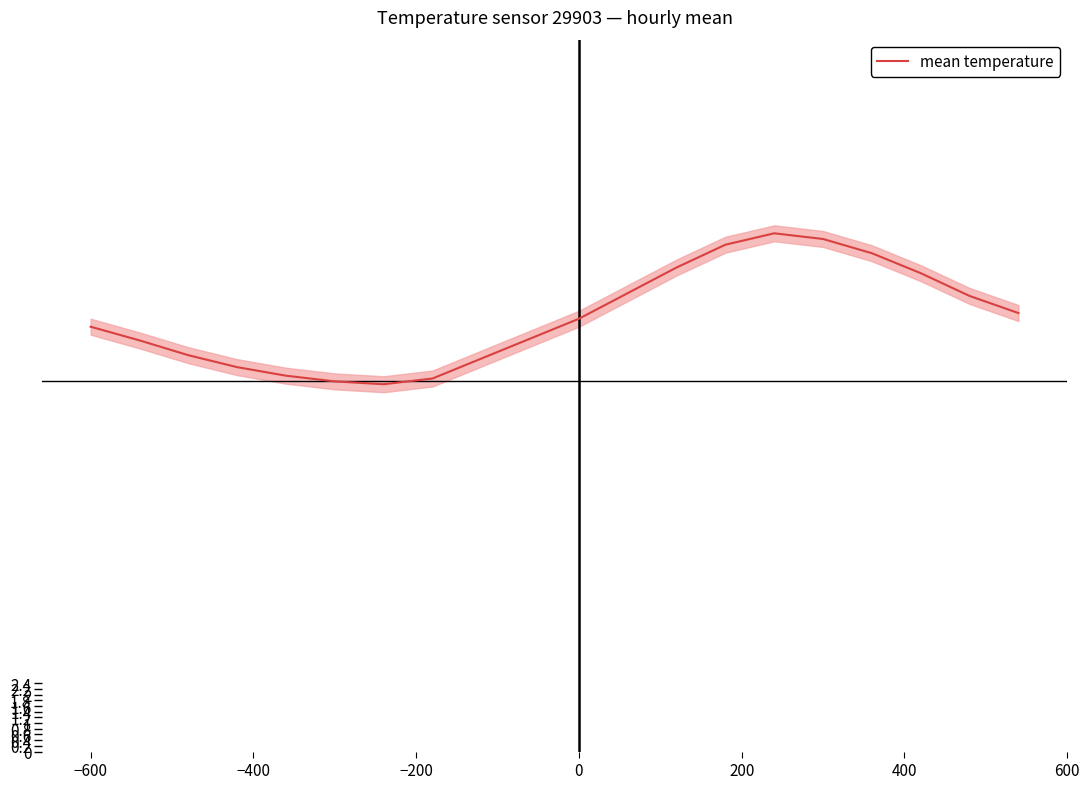

Where is the data nearest to the value 15?

−600